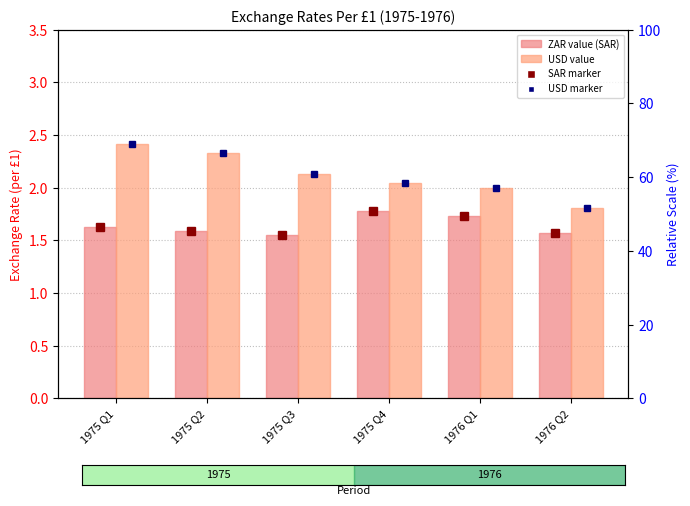

Reading left to right, what are all the values shown in this chart?

FIN.XRATE.SAR.Q (ZAR): 1975 Q1=1.6	1975 Q2=1.6	1975 Q3=1.6	1975 Q4=1.8	1976 Q1=1.7	1976 Q2=1.6
FIN.XRATE.USD.Q (USD): 1975 Q1=2.4	1975 Q2=2.3	1975 Q3=2.1	1975 Q4=2.0	1976 Q1=2.0	1976 Q2=1.8